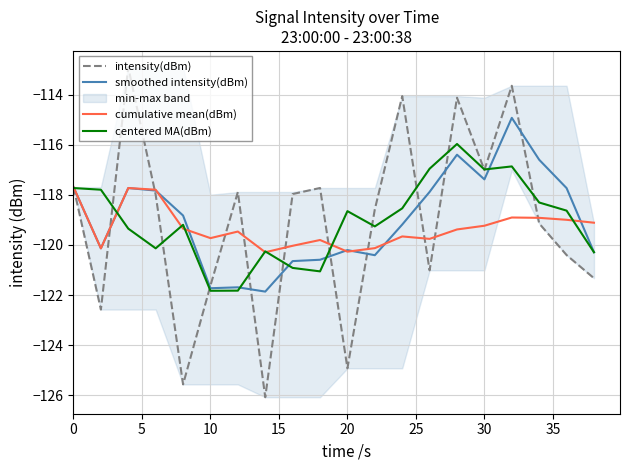

What are all the series names shown in the legend?

intensity(dBm), smoothed intensity(dBm), cumulative mean(dBm), centered MA(dBm)